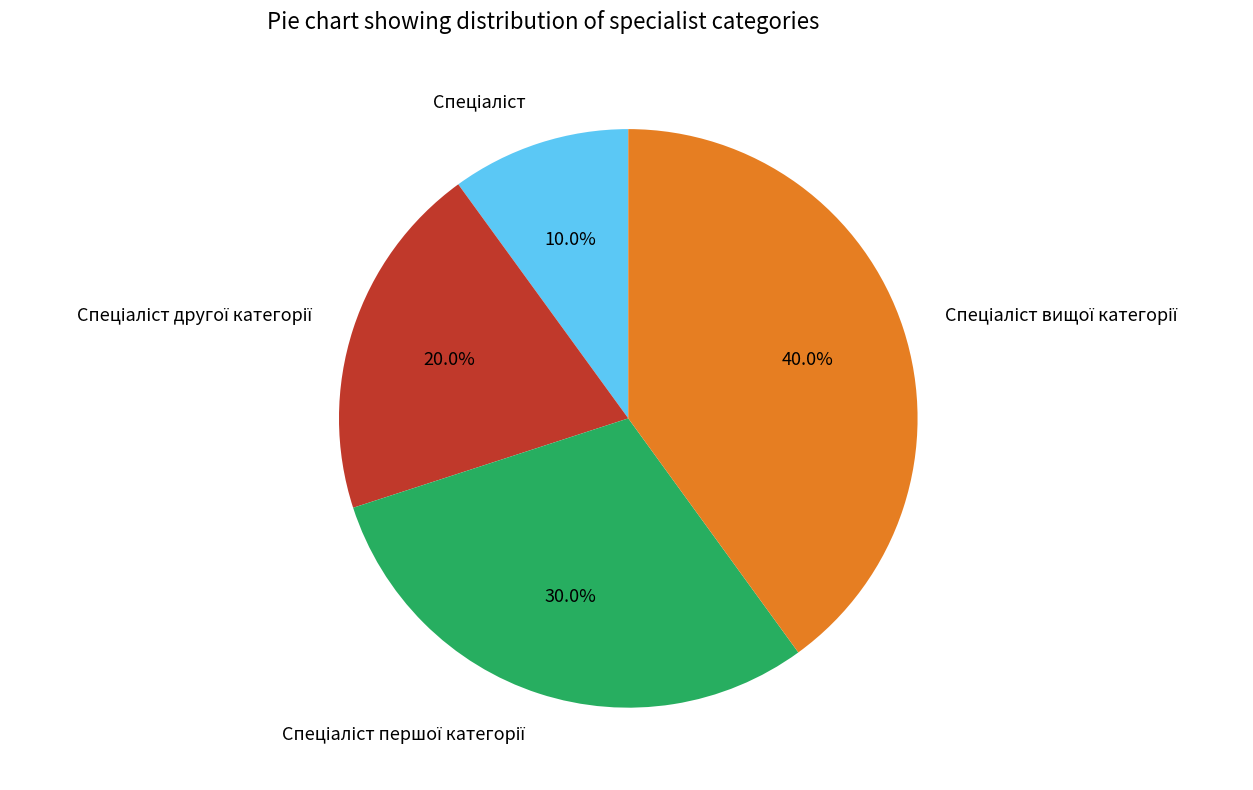

Does any single category account for the majority?

No